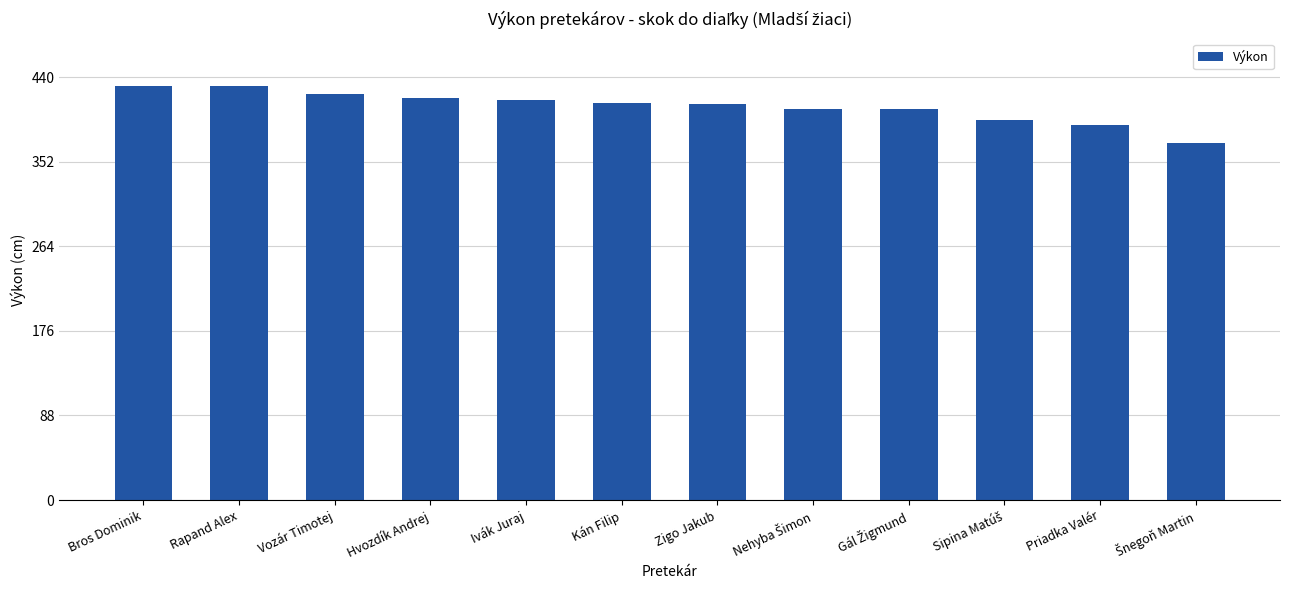

What is the maximum value shown in the chart?

431